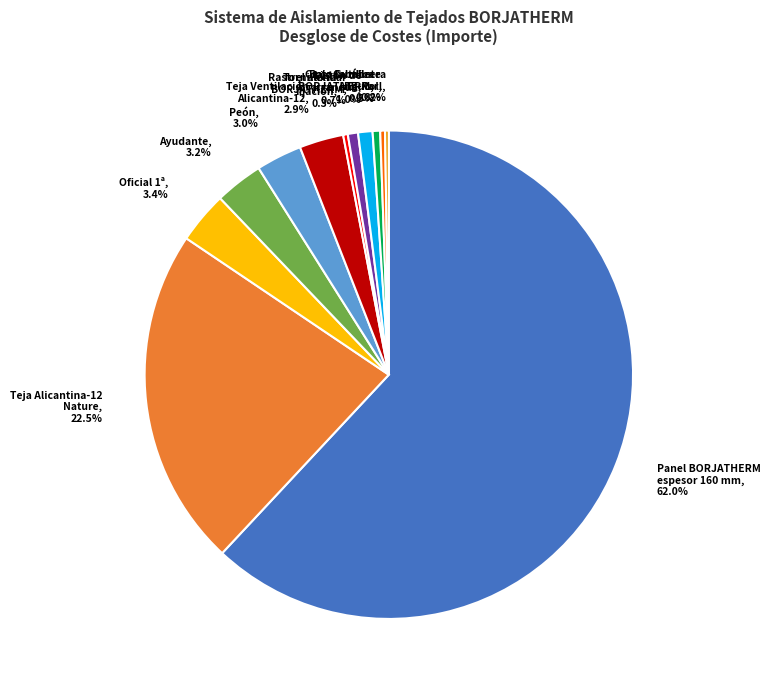

Approximately how many times larger is the value at Cinta butílica BORJATHERM compared to Liston de arranque?

0.5